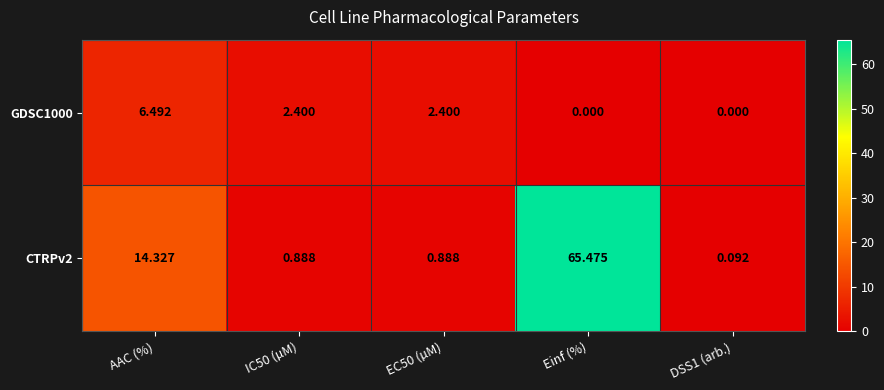

Rank the series at Einf (%) from highest to lowest value.

CTRPv2, GDSC1000